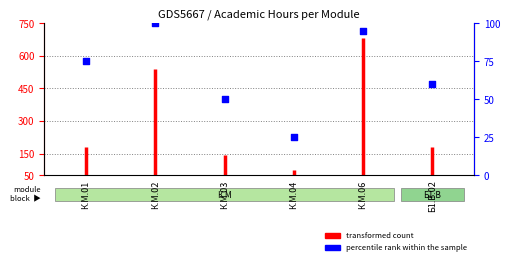

Which has a higher value, К.М.06 or Б1.В.02?

К.М.06